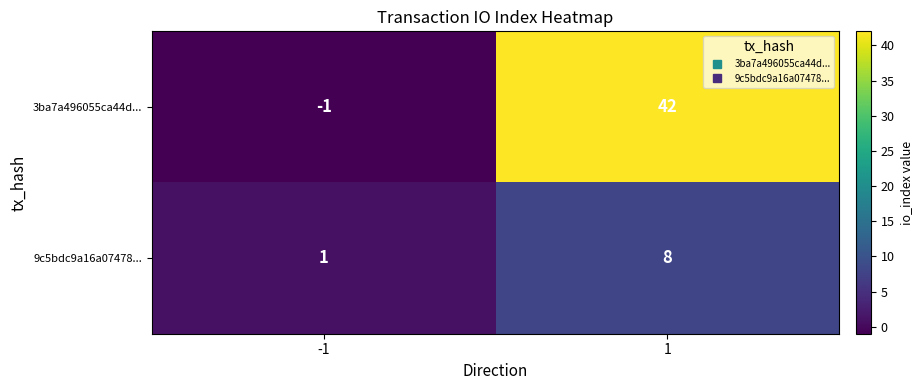

True or false: 9c5bdc9a16a07478... has a value of 0 at -1.

False